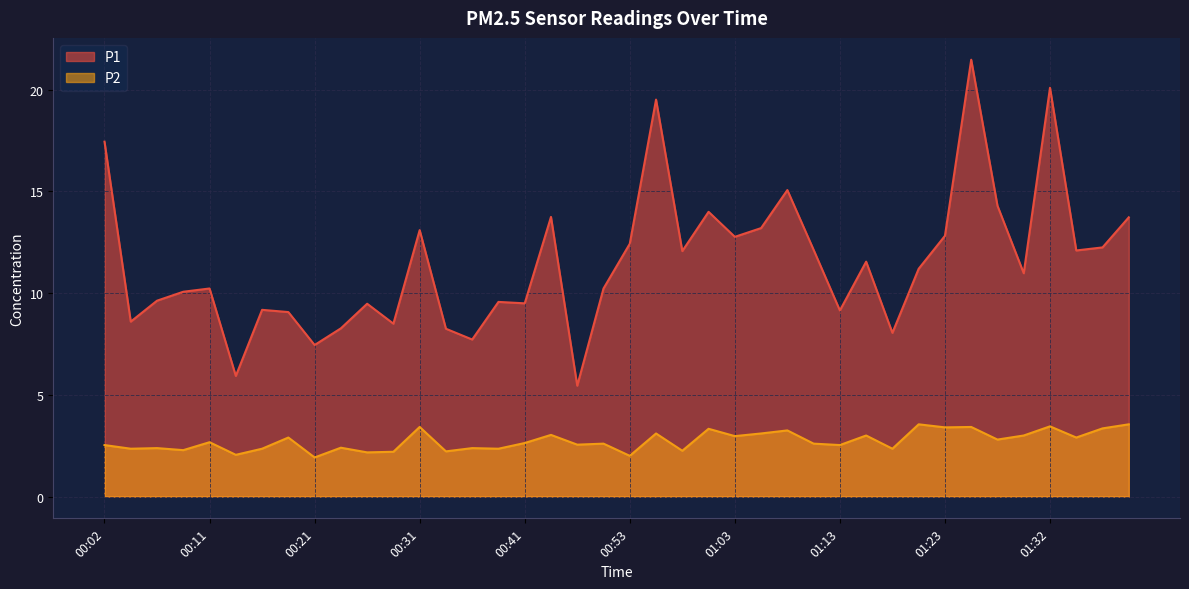

Is it true that P1 equals 13.4 at 00:33?

False